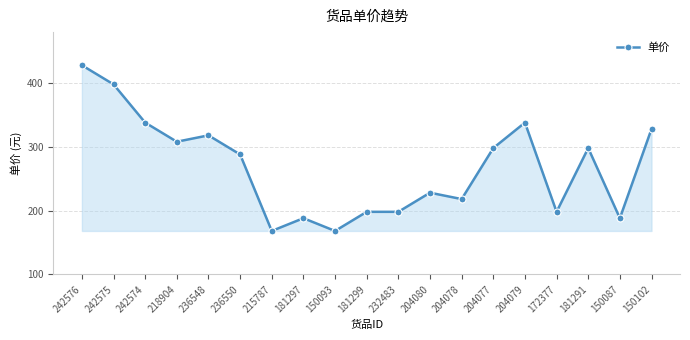

What is the change in value from 236548 to 181291?

-20